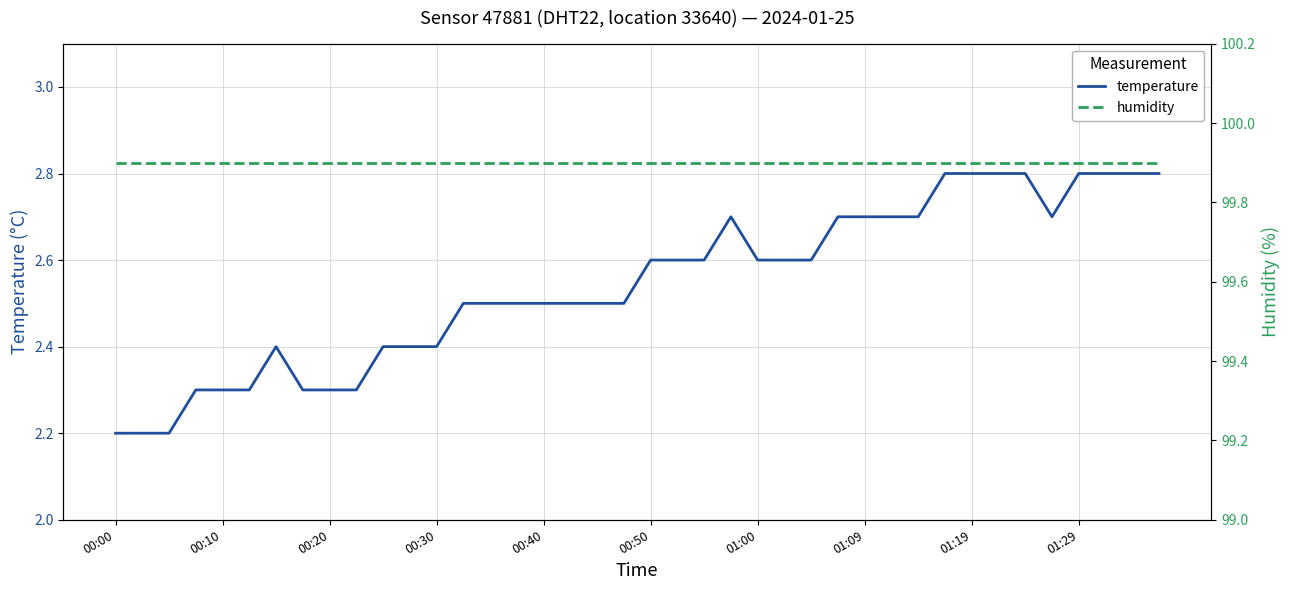

Is this an area chart (filled region under the line)?

No